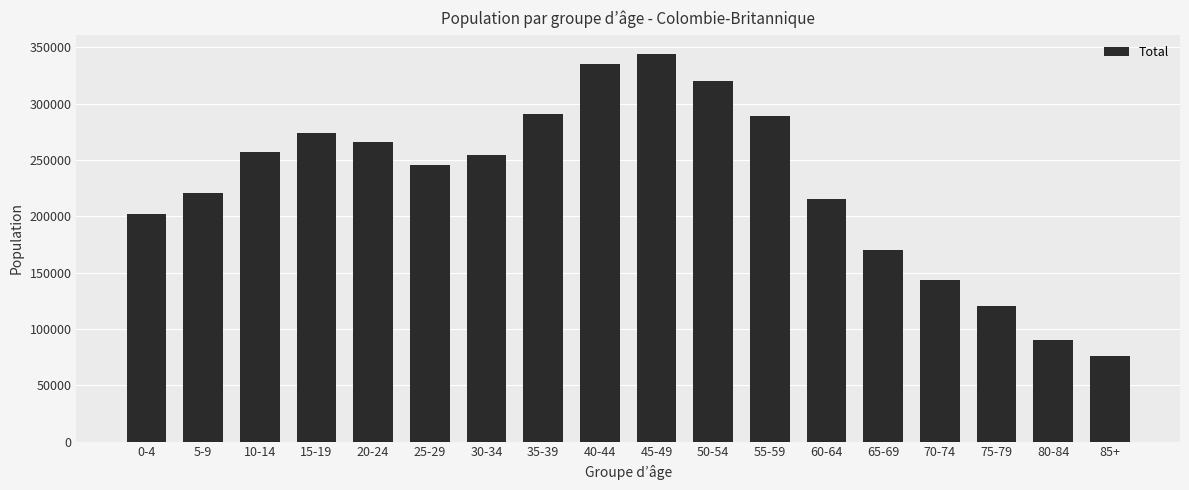

What is the value of the 7th bar from the left?

254575